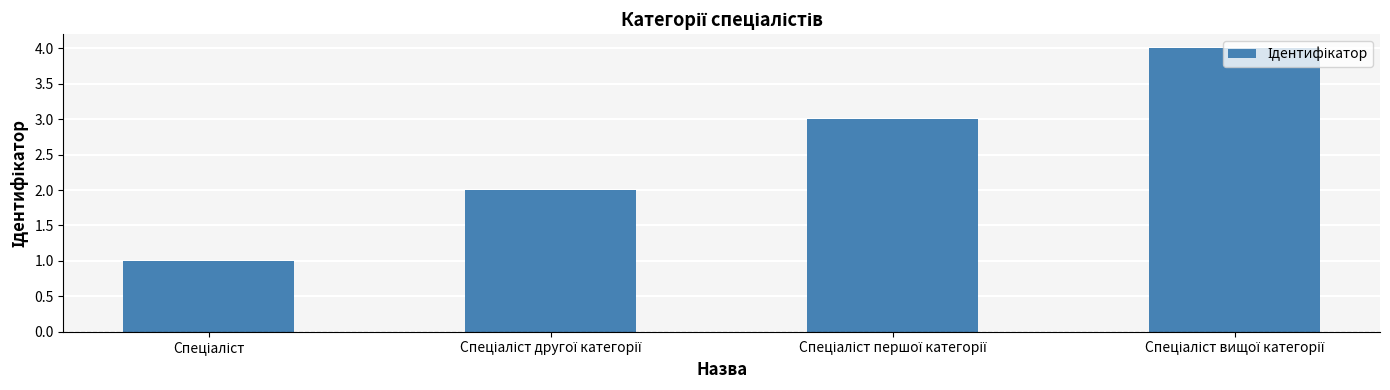

What is the maximum value shown in the chart?

4